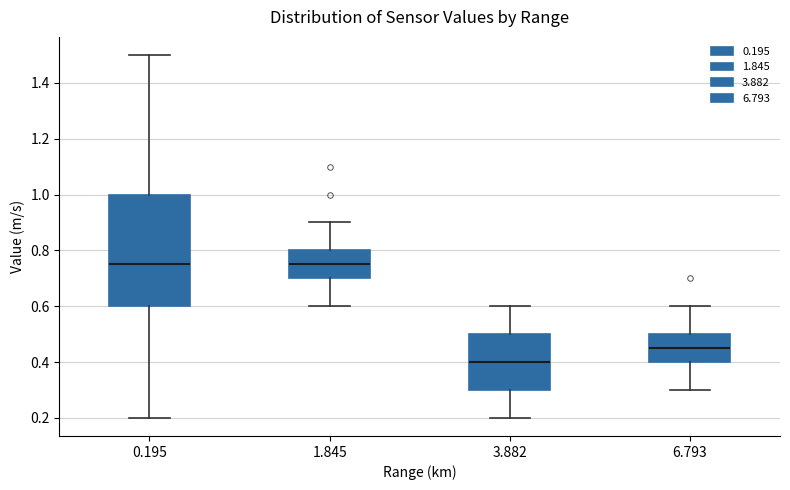

Reading left to right, read every box against the y-axis: the position of its median line, the range the box covers, and the ends of its whiskers. The values are not printed on the chart, so give them approximately, as read against the axis.

0.195: median 0.76, box 0.60 to 1.00, whiskers 0.20 to 1.50
1.845: median 0.76, box 0.70 to 0.80, whiskers 0.60 to 0.90
3.882: median 0.40, box 0.30 to 0.50, whiskers 0.20 to 0.60
6.793: median 0.46, box 0.40 to 0.50, whiskers 0.30 to 0.60